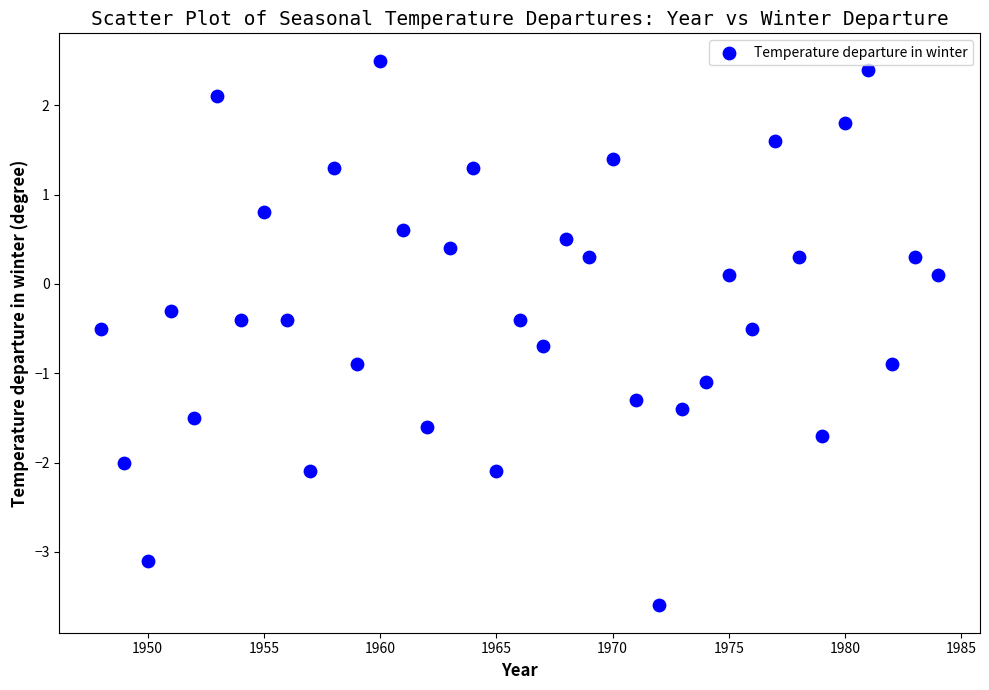

What is the range of Y values (max minus min)?

6.1